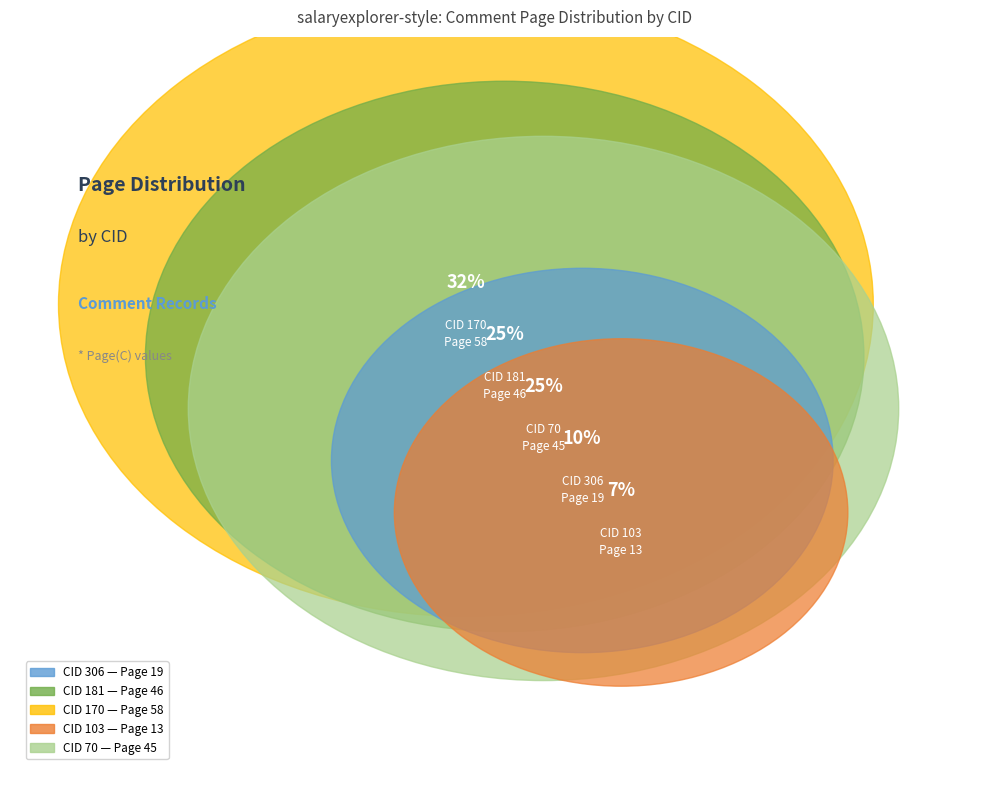

What percentage is the 70 slice, to the nearest percent?

25%